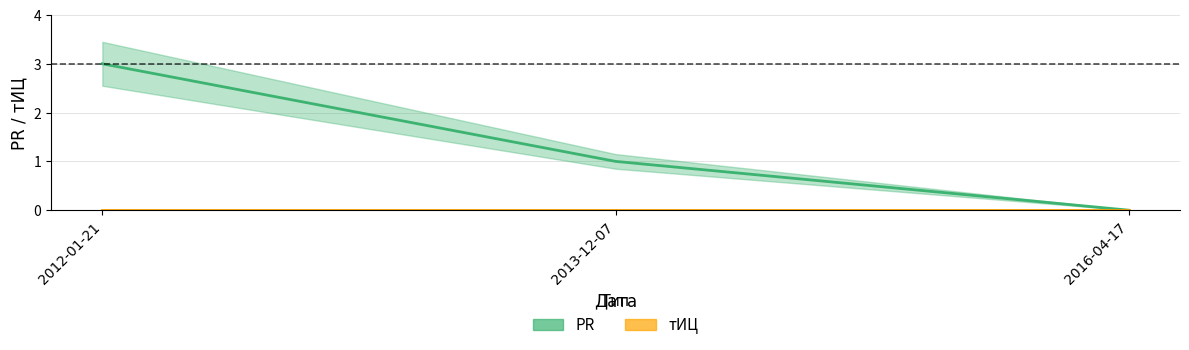

What is the difference between the PR values at 2016-04-17 and 2013-12-07?

1